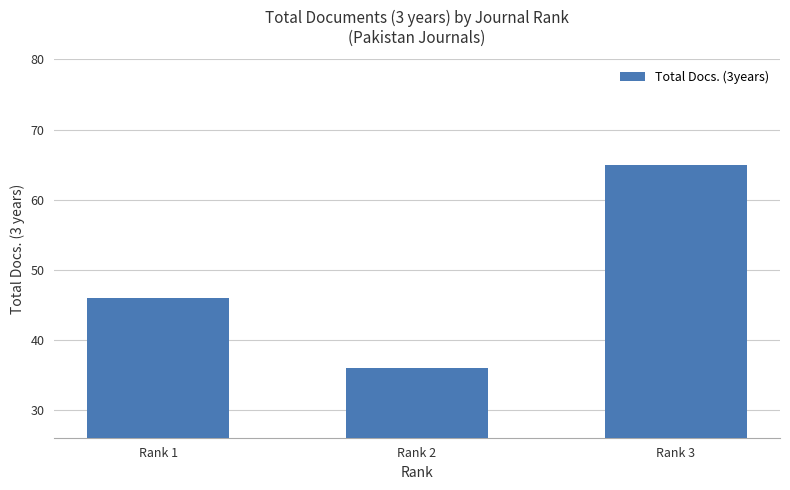

Reading left to right, transcribe all the data shown in this chart.

Rank 1=46	Rank 2=36	Rank 3=65